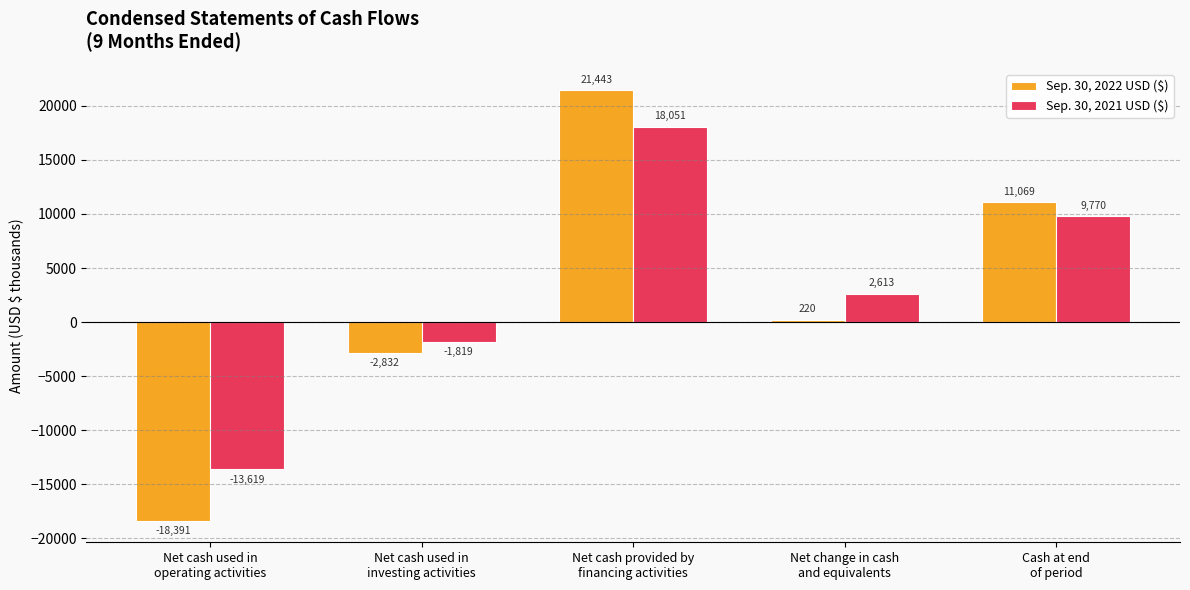

Which series changed the most between Net cash used in
operating activities and Net change in cash
and equivalents?

Sep. 30, 2022 USD ($)